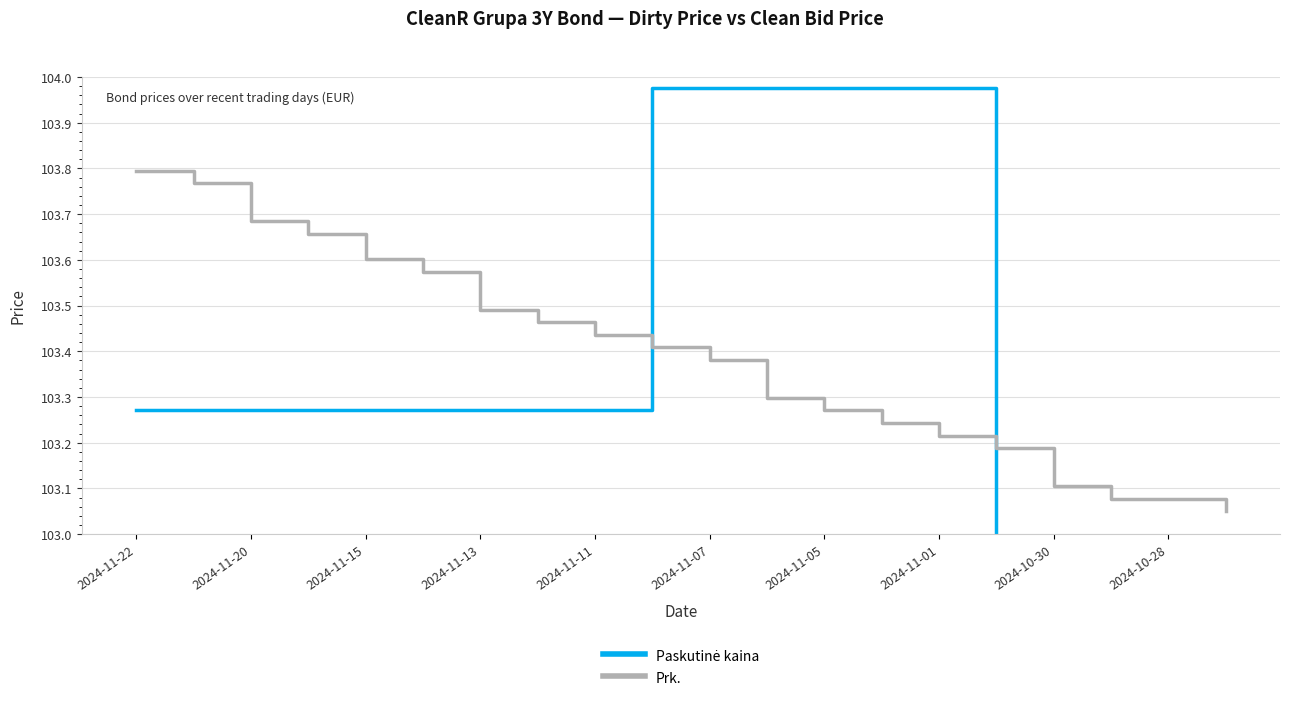

The Prk. series shows 67.7 at 2024-11-22. True or false?

False